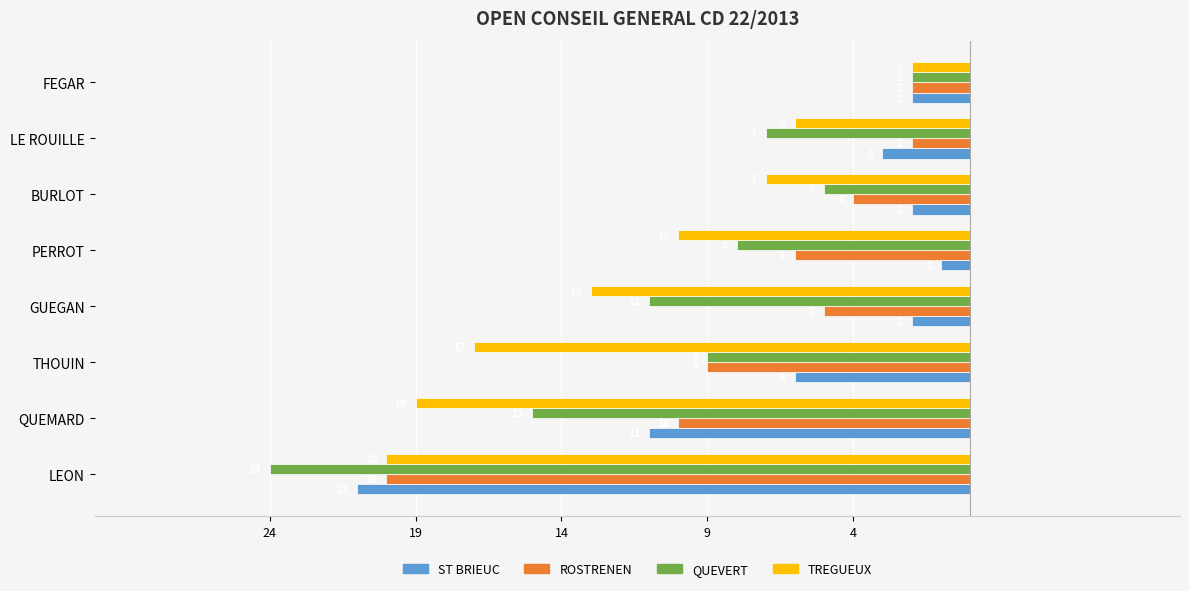

What are all the series names shown in the legend?

ST BRIEUC, ROSTRENEN, QUEVERT, TREGUEUX